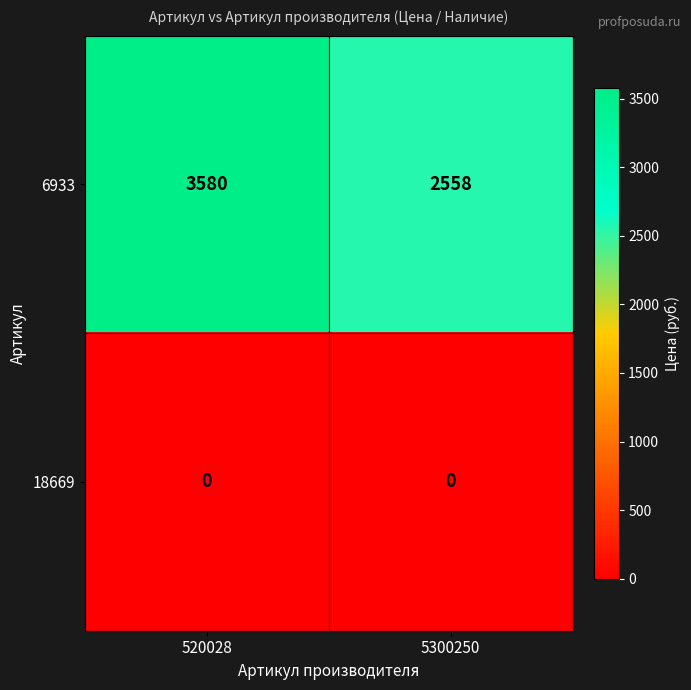

Which series has the largest total across all categories?

6933